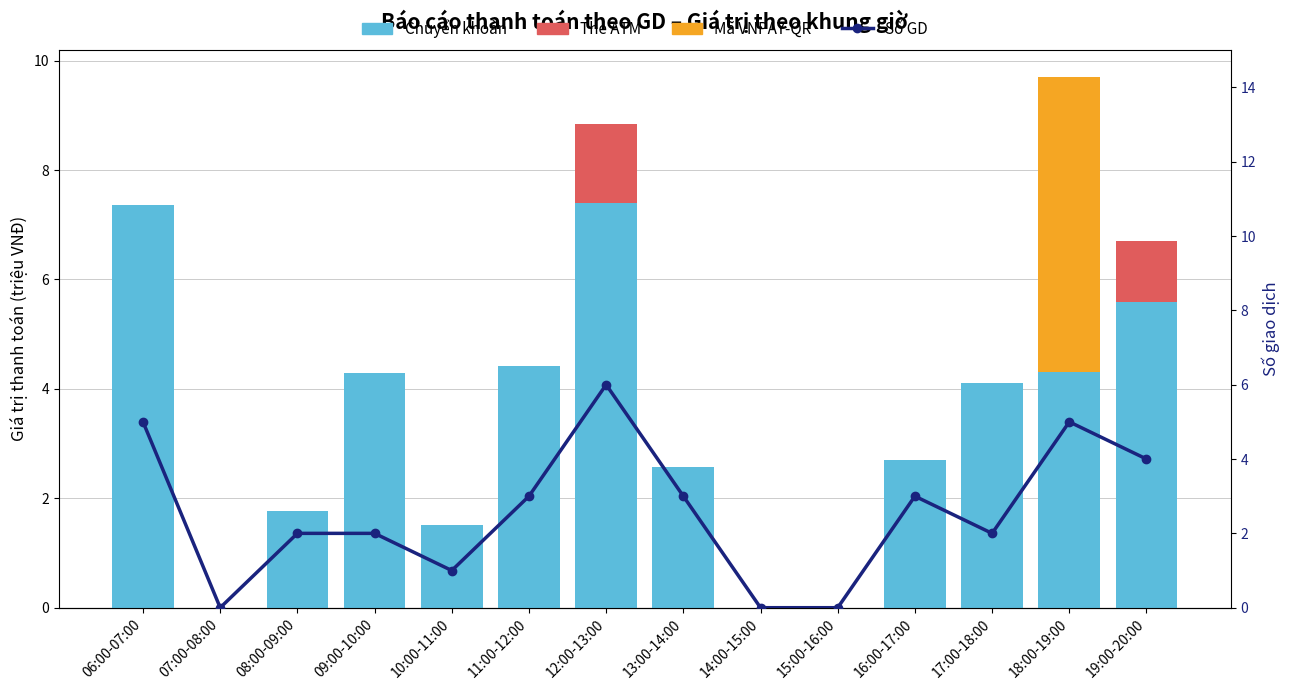

What is the label of the 10th bar from the right?

10:00-11:00